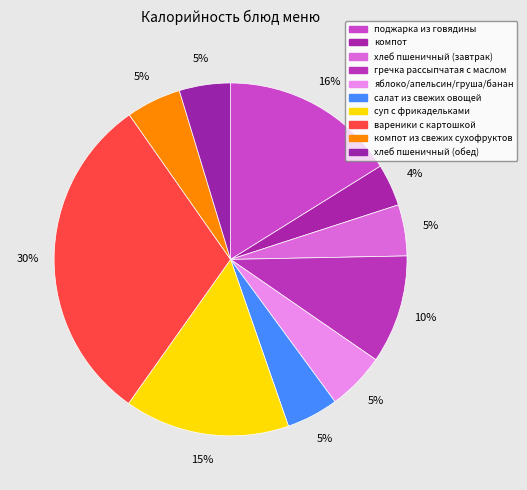

How many slices are in this pie chart?

10